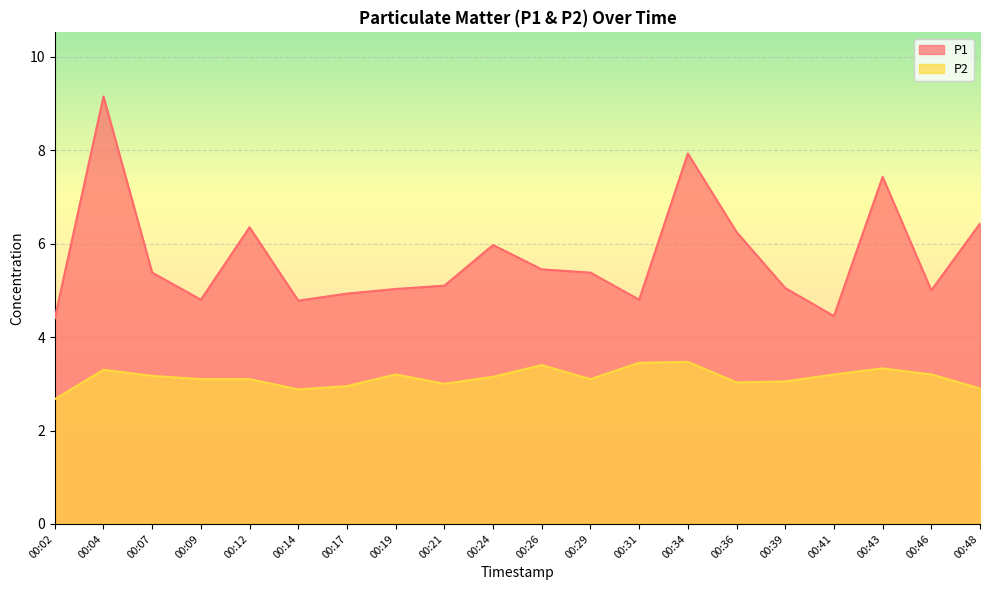

What is the average value of the P1 series?

5.7